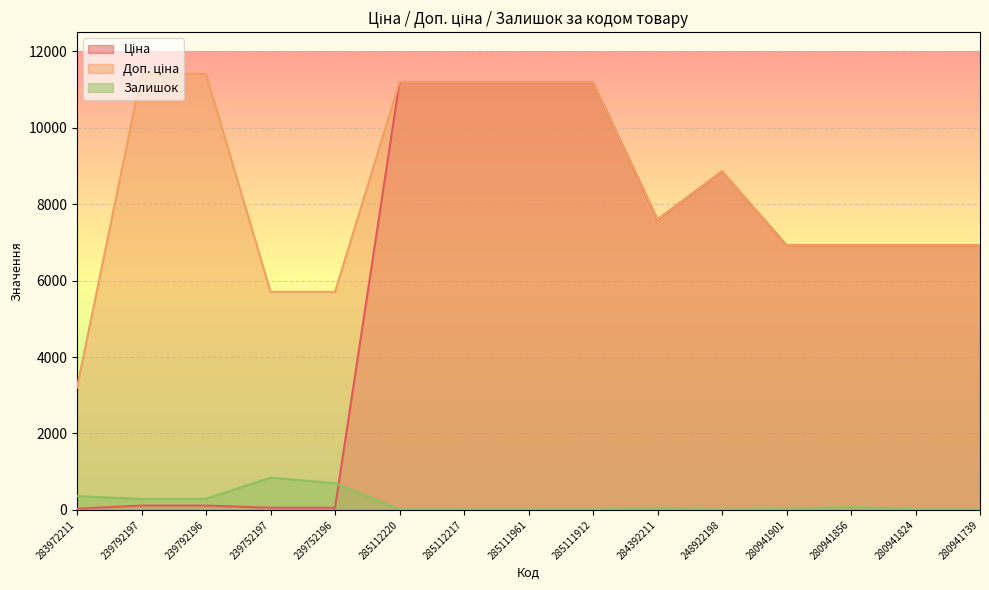

How many interior local peaks does the Залишок series have?

3